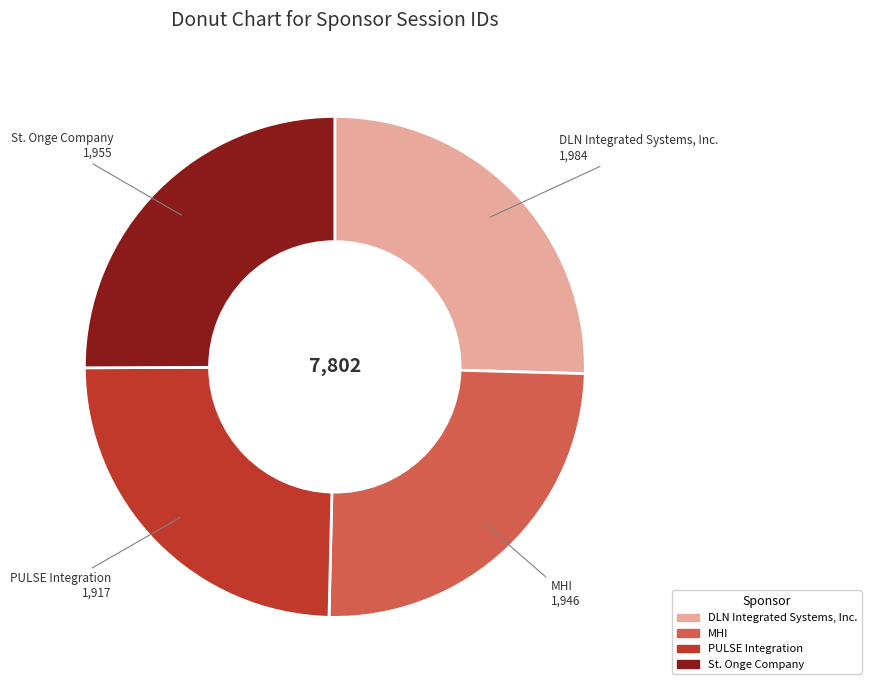

Is there a majority slice in this chart?

No